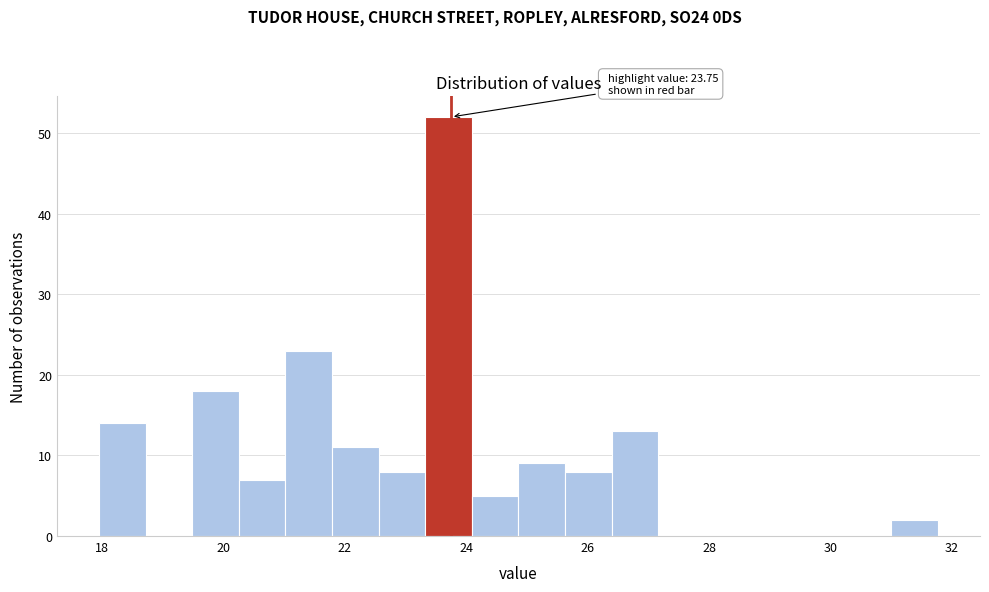

Read against the x-axis, roughly where is the centre of the tallest bar?

23.8